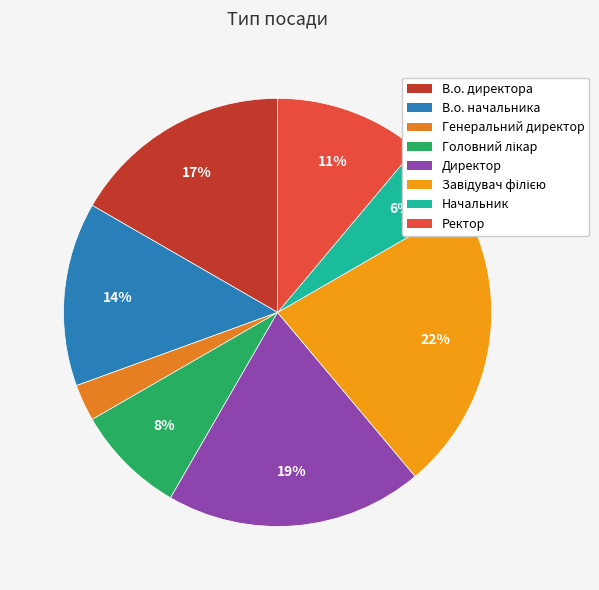

The Генеральний директор slice represents 12% of the pie. True or false?

False